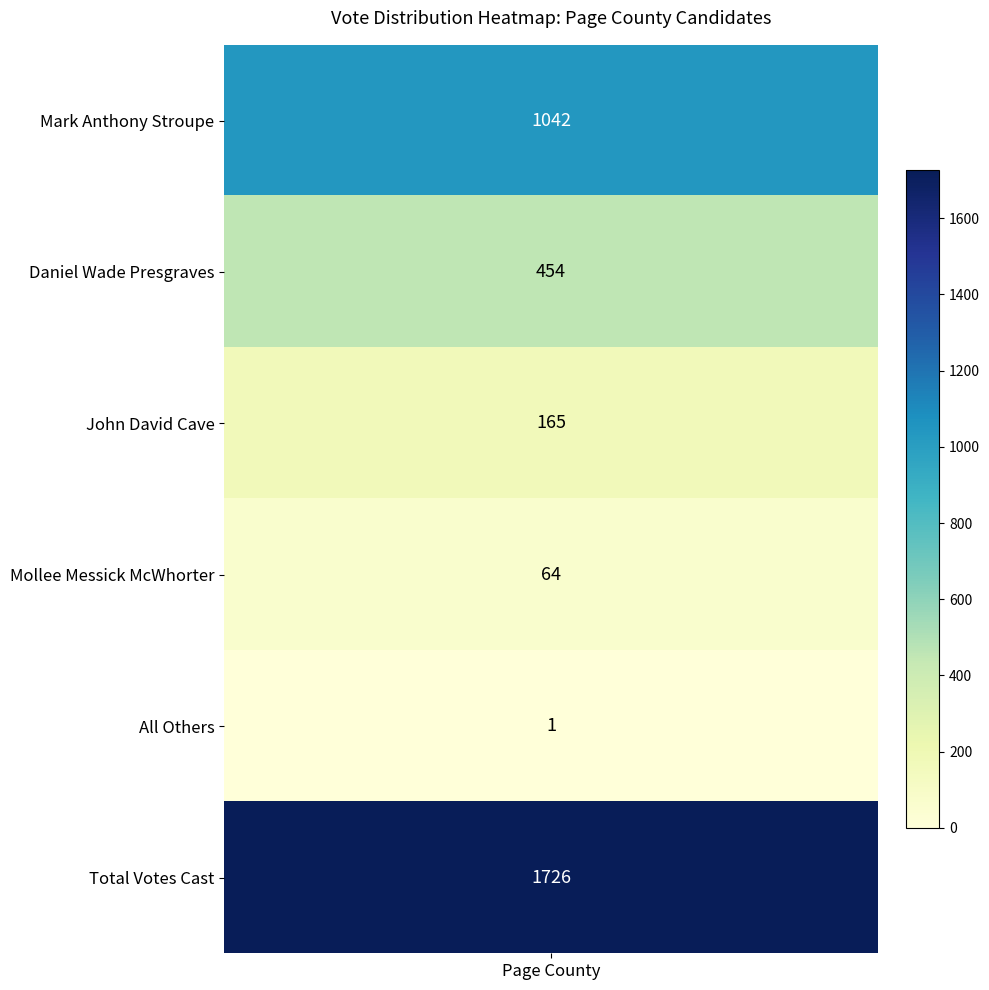

True or false: the data shows 286 at 0.

False